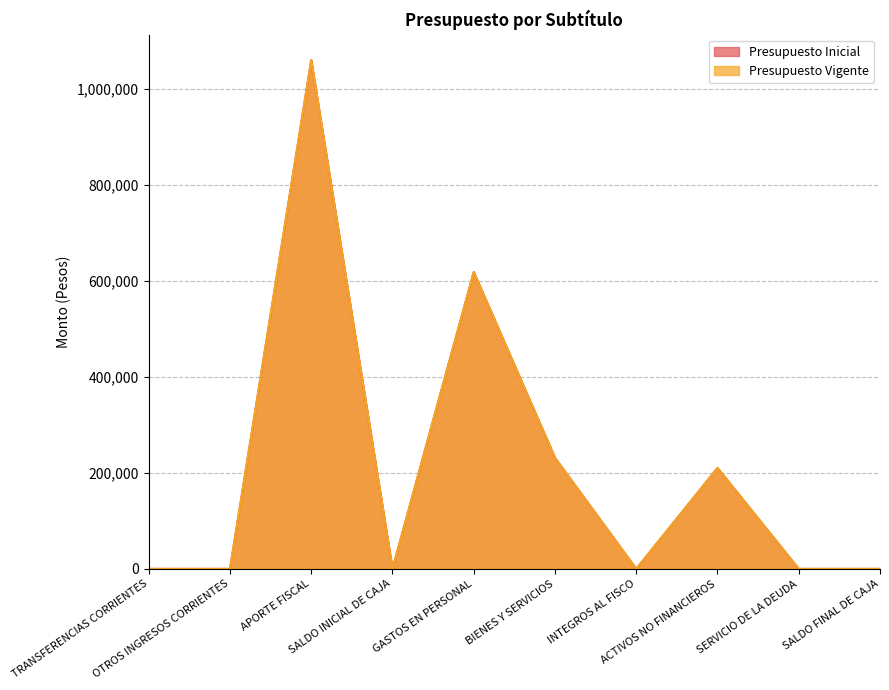

What position from the right is GASTOS EN PERSONAL?

6